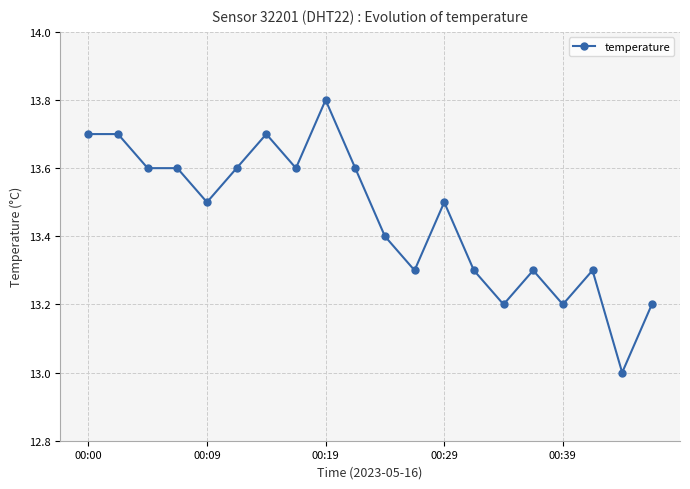

What is the minimum value shown in the chart?

13.0